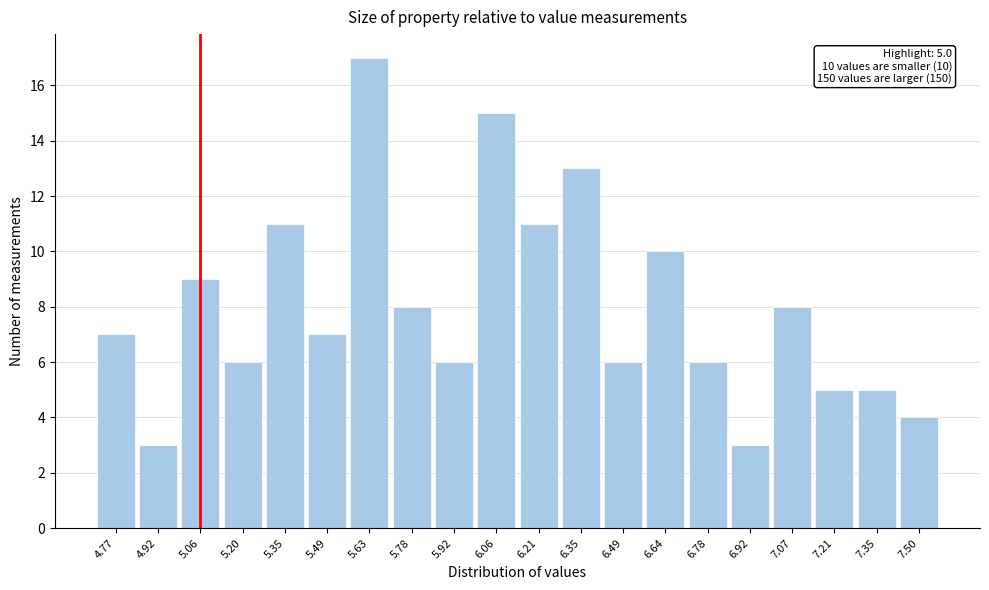

Reading right to left, transcribe all the data shown in this chart.

4	5	5	8	3	6	10	6	13	11	15	6	8	17	7	11	6	9	3	7